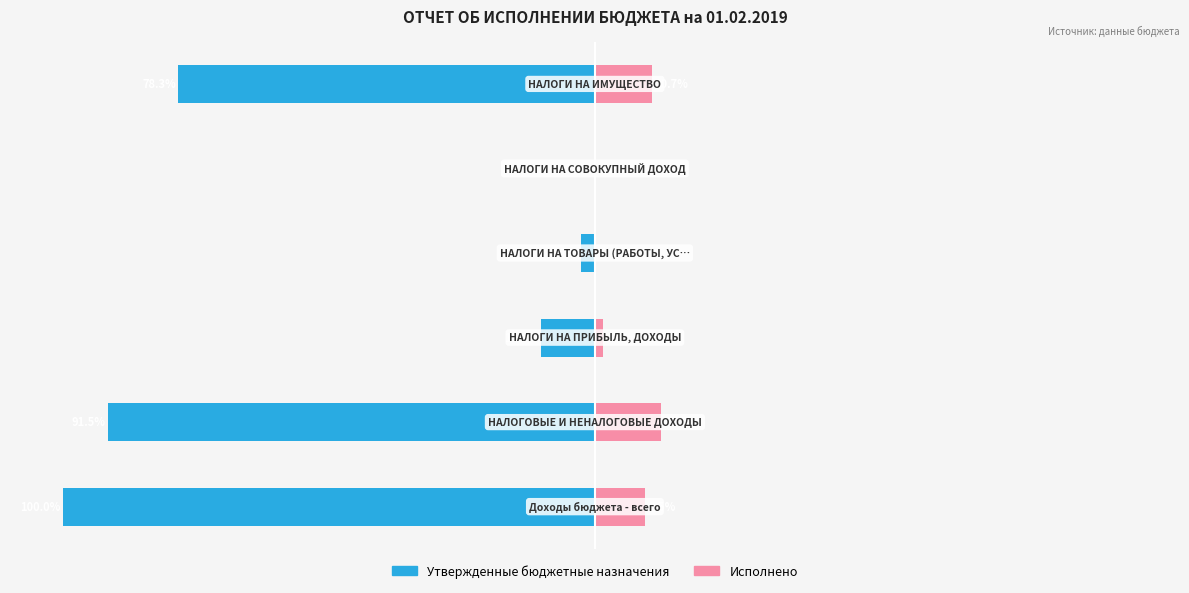

Between 1 and 2, which series saw the biggest shift?

Утвержденные бюджетные назначения